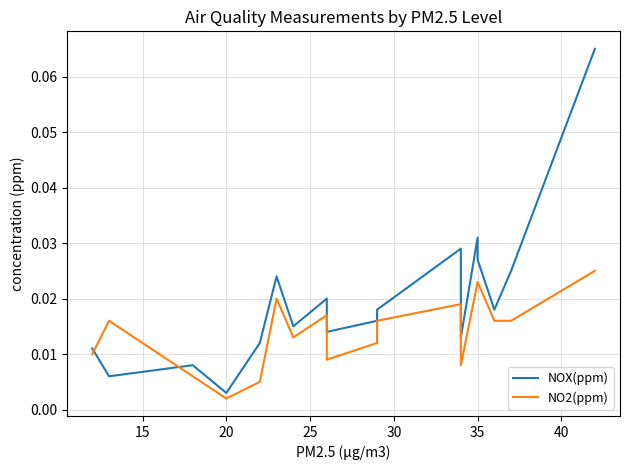

List the series in order of their peak value, lowest first.

NO2(ppm), NOX(ppm)